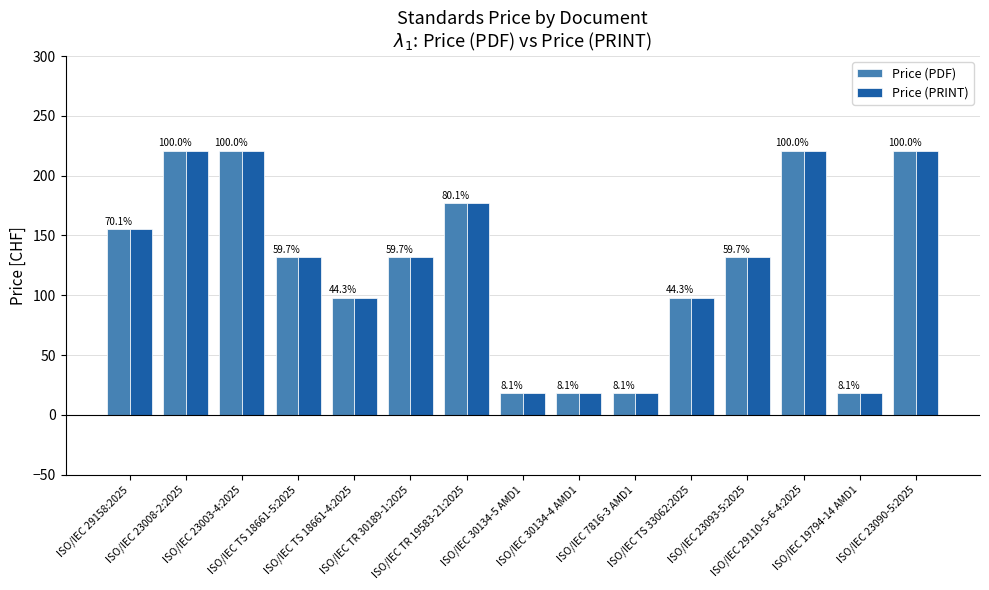

Reading left to right, list all the values displayed in this chart.

Price (PDF): 155	221	221	132	98	132	177	18	18	18	98	132	221	18	221
Price (PRINT): 155	221	221	132	98	132	177	18	18	18	98	132	221	18	221